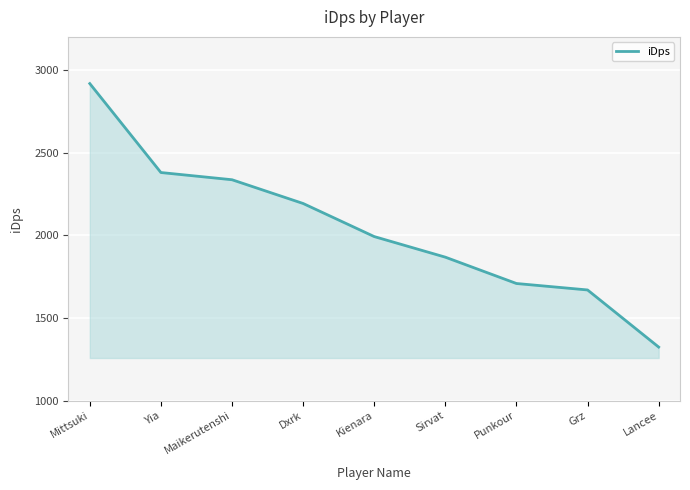

Reading left to right, extract all data points from this chart.

2917.5	2379.3	2335.7	2192.0	1991.9	1867.2	1707.9	1668.9	1323.3